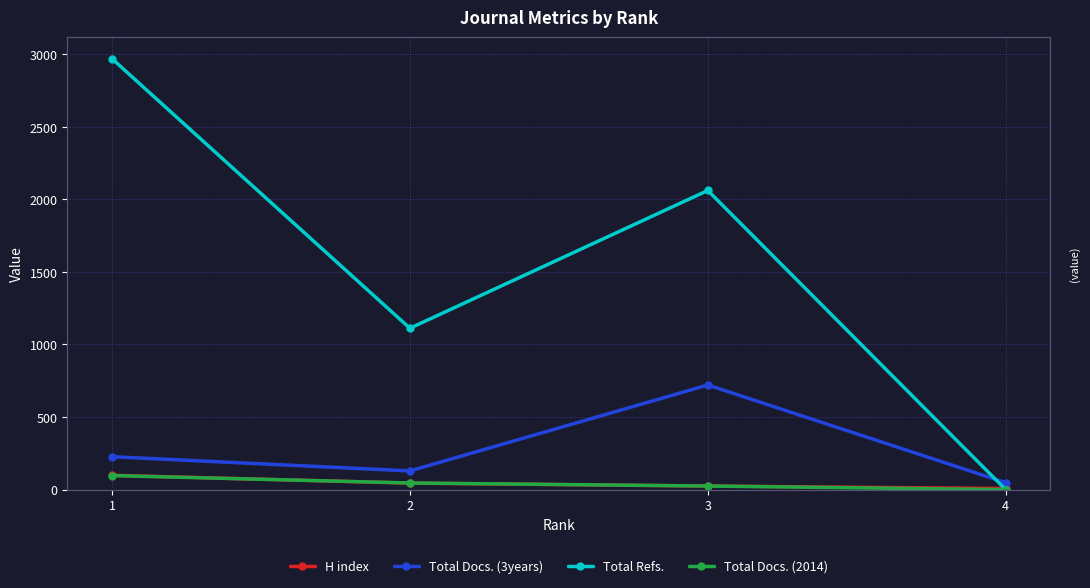

How many intersections are there between H index and Total Refs.?

1